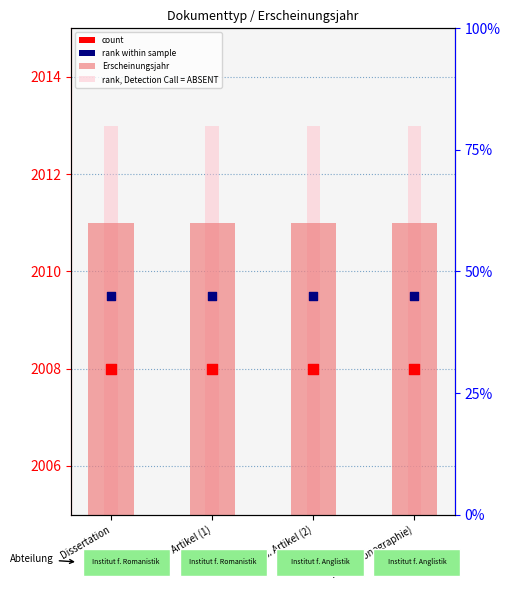

At how many categories does at least one series exceed 2012?

4